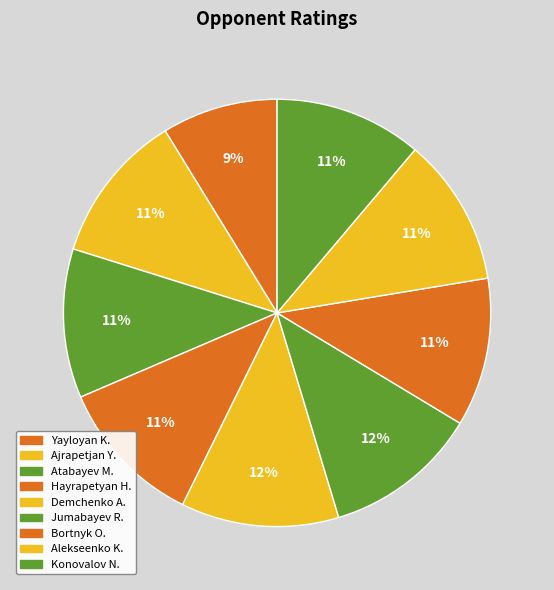

How many slices are in this pie chart?

9